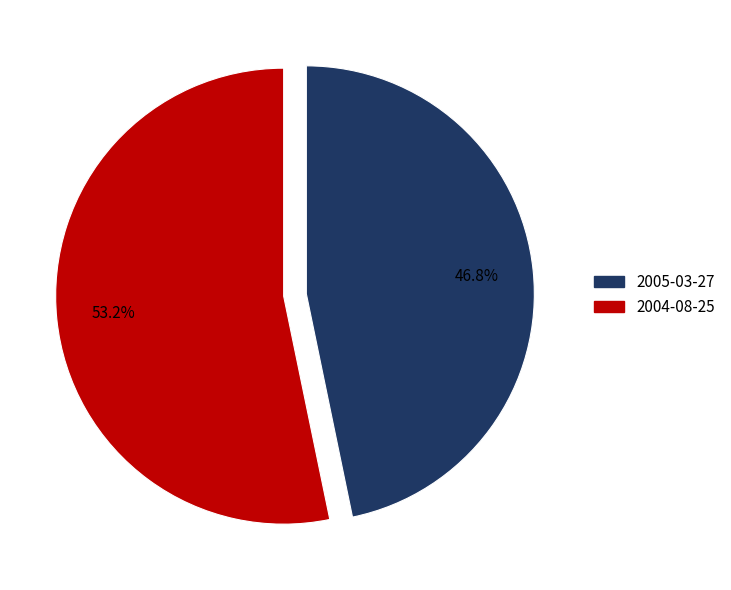

The 2005-03-27 slice represents 53% of the pie. True or false?

False